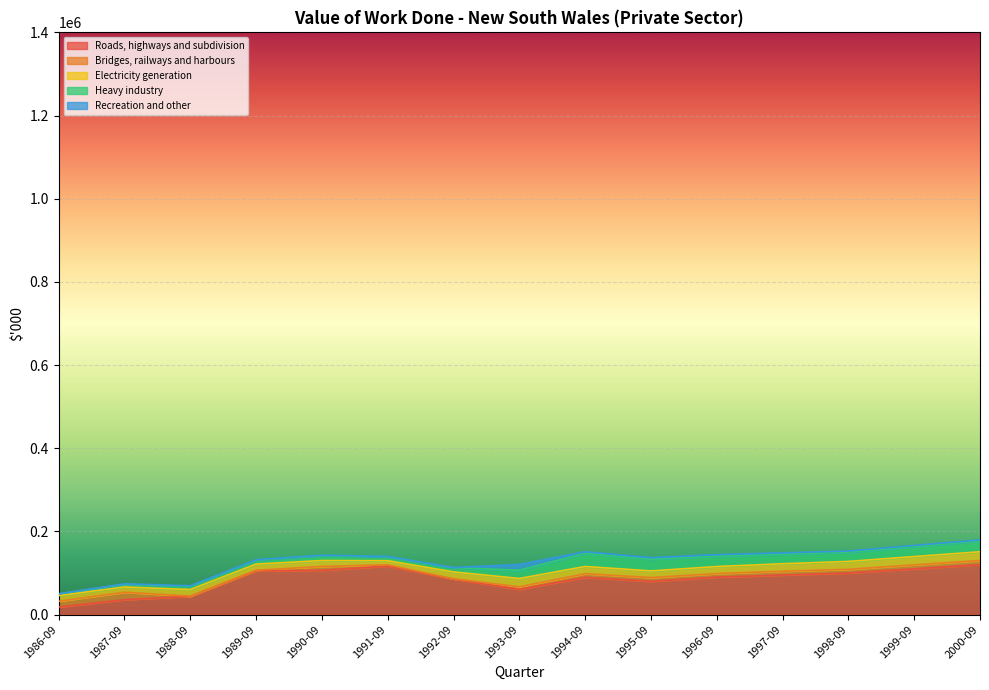

Rank the series at 1993-09 from highest to lowest value.

Roads, highways and subdivision, Electricity generation, Heavy industry, Recreation and other, Bridges, railways and harbours